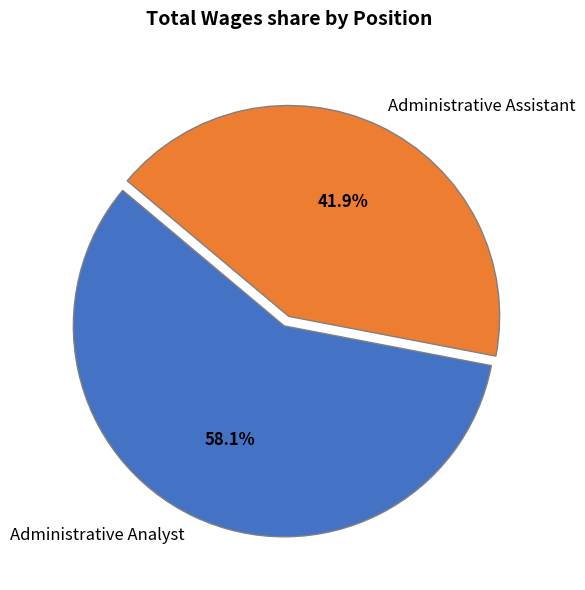

Combined, do Administrative Assistant and Administrative Analyst account for over 50%?

Yes